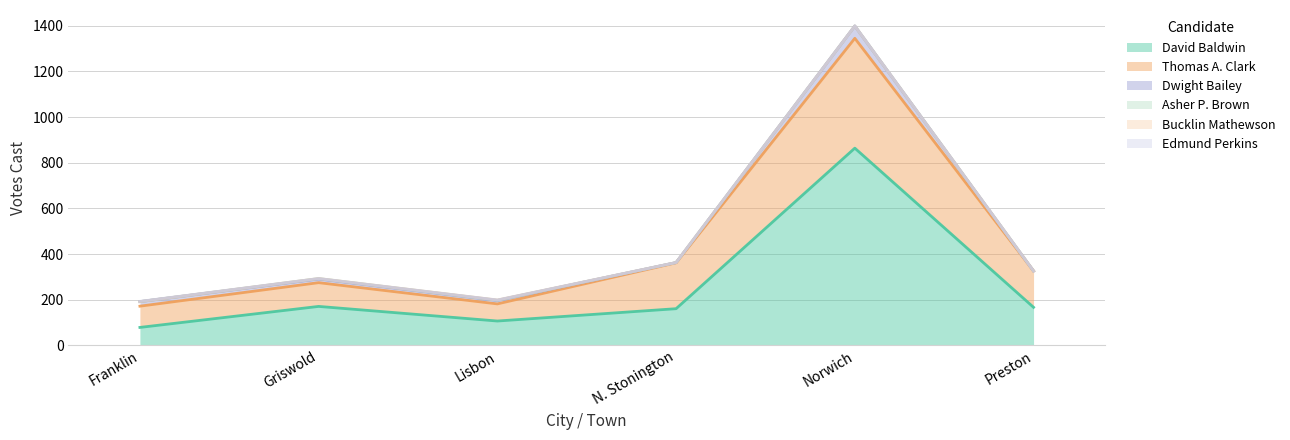

Which series has the largest total across all categories?

David Baldwin